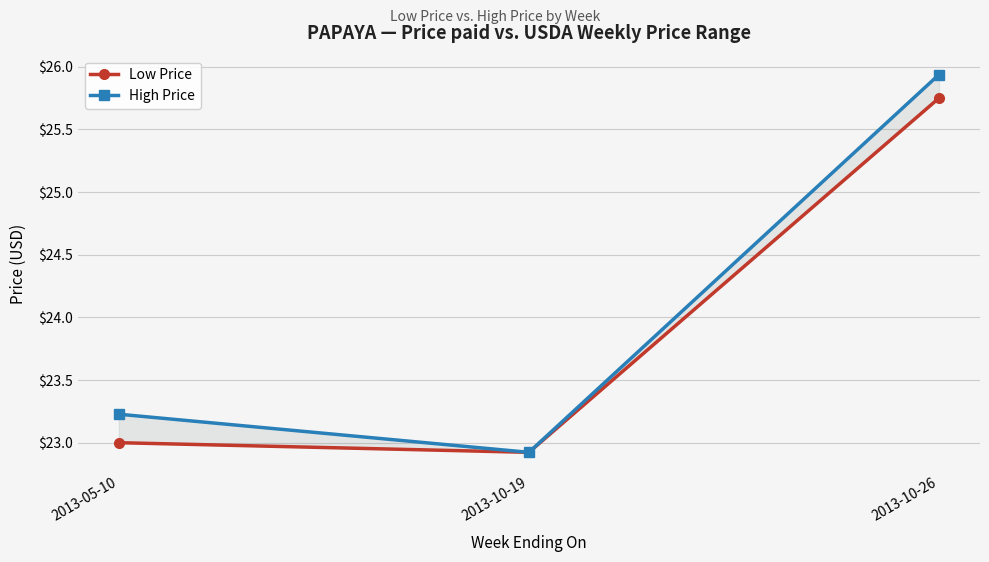

How many lines are shown in the chart?

2